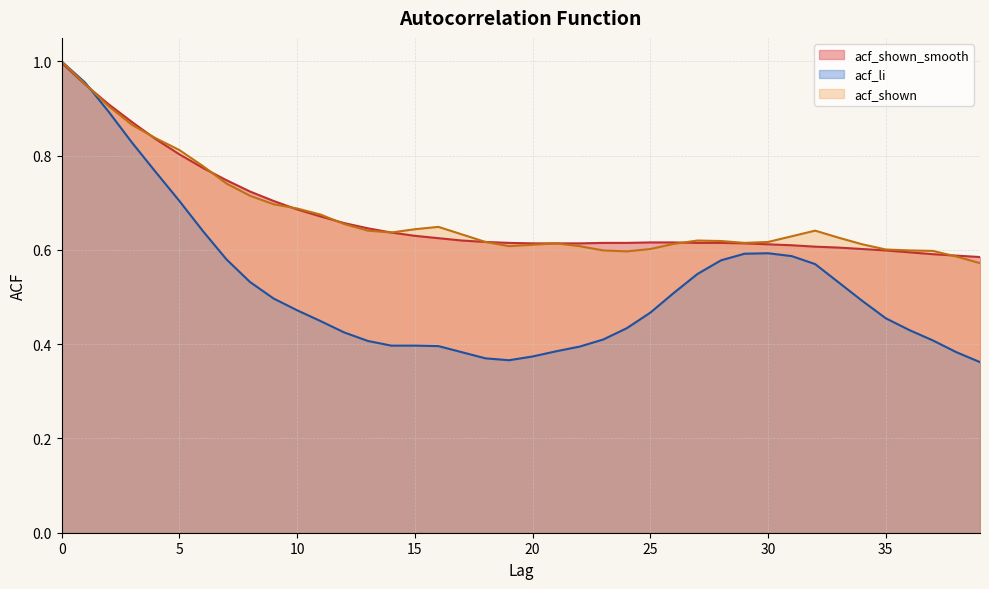

How many lines are shown in the chart?

3